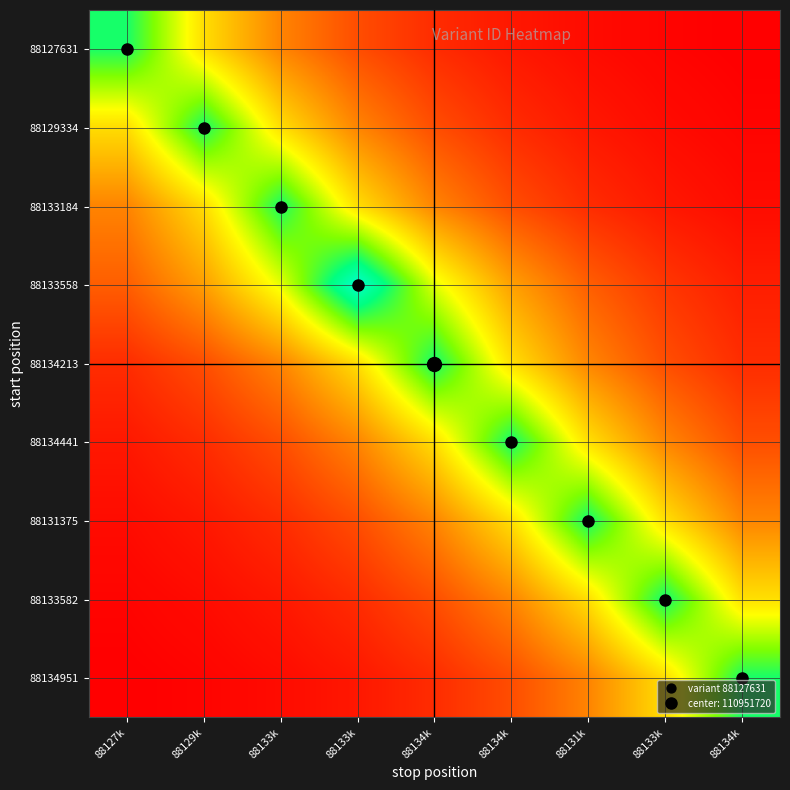

At which category does the chart reach its peak across all series?

88133k